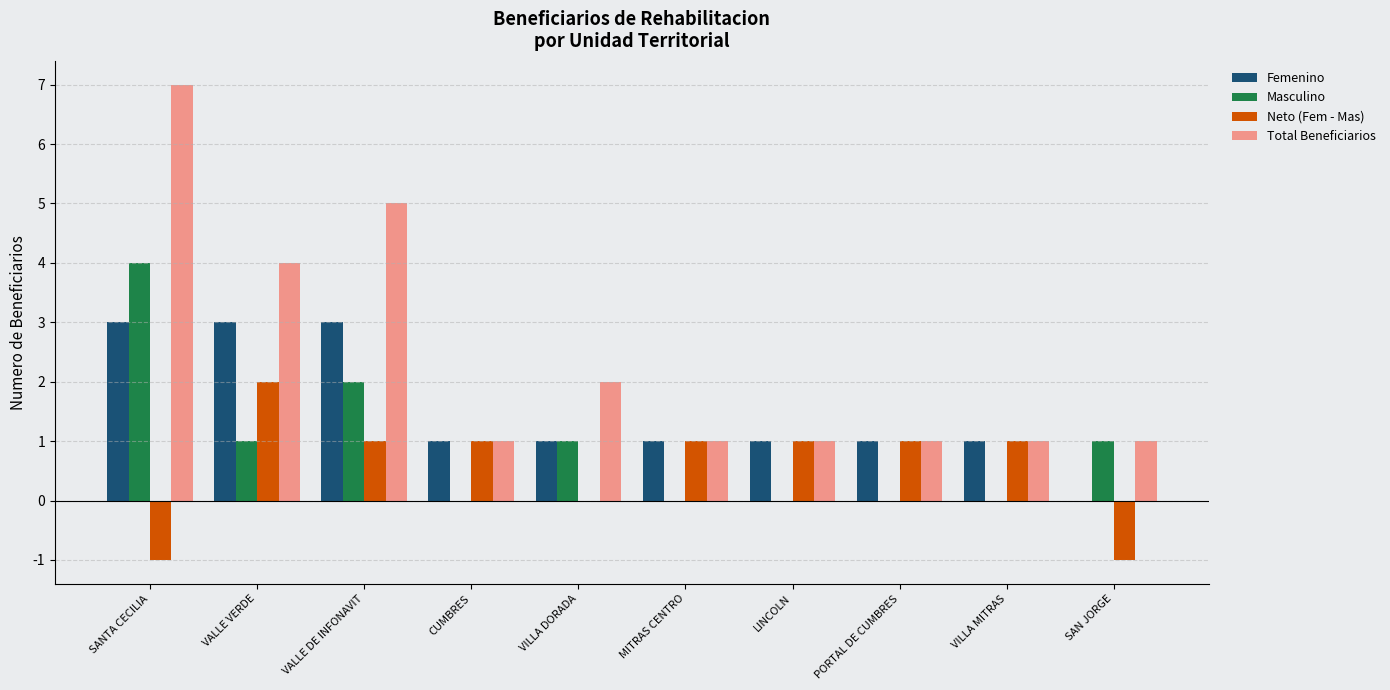

Where is Neto (Fem - Mas) nearest to the value 0?

VILLA DORADA